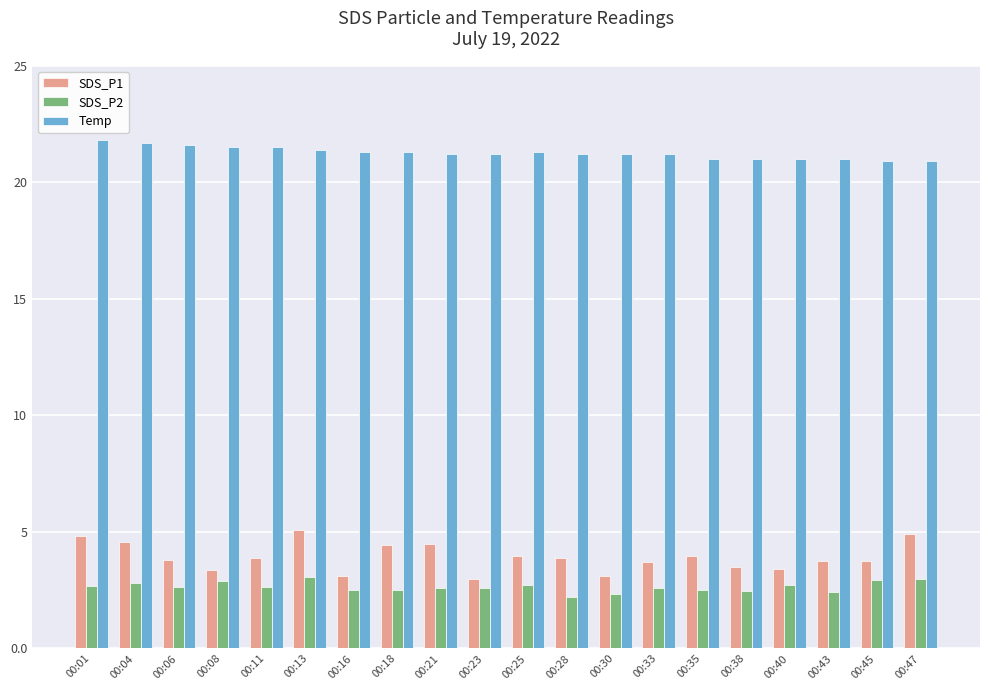

At how many categories does at least one series exceed 8?

20